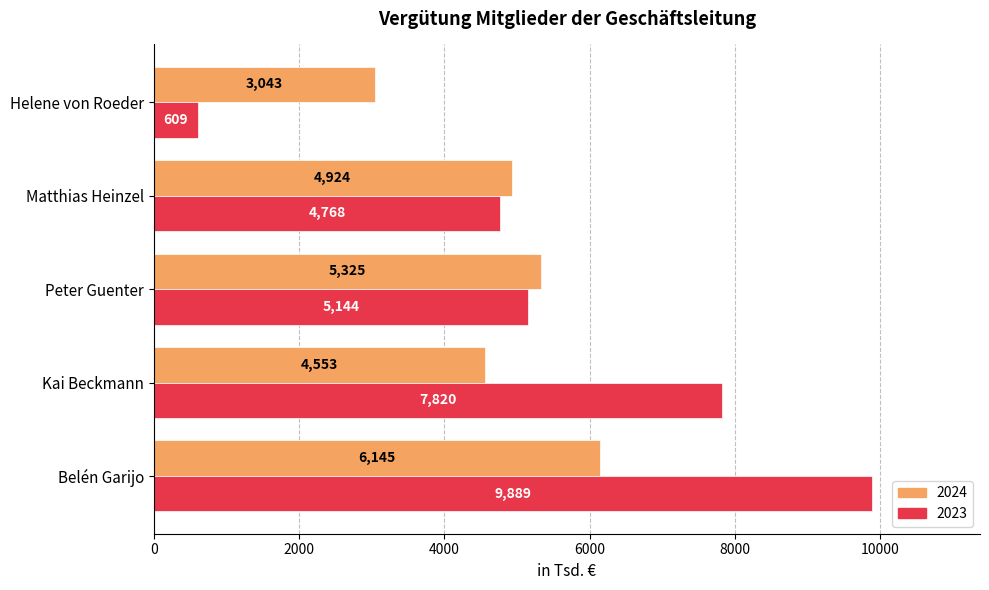

Is the value of 2024 at Belén Garijo greater than the value of 2023 at Helene von Roeder?

Yes